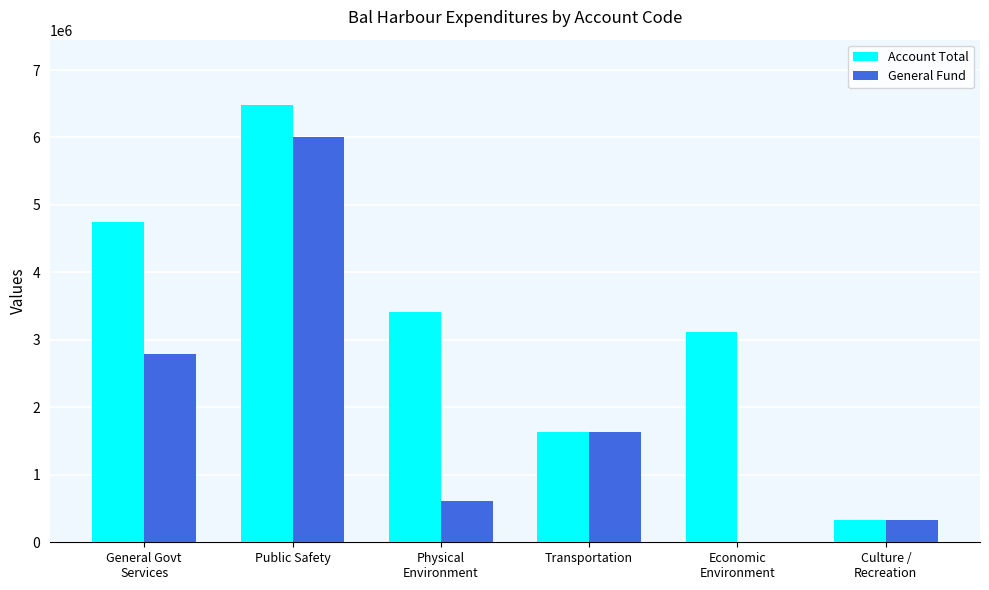

Is it true that Account Total equals 6478108 at Public Safety?

True